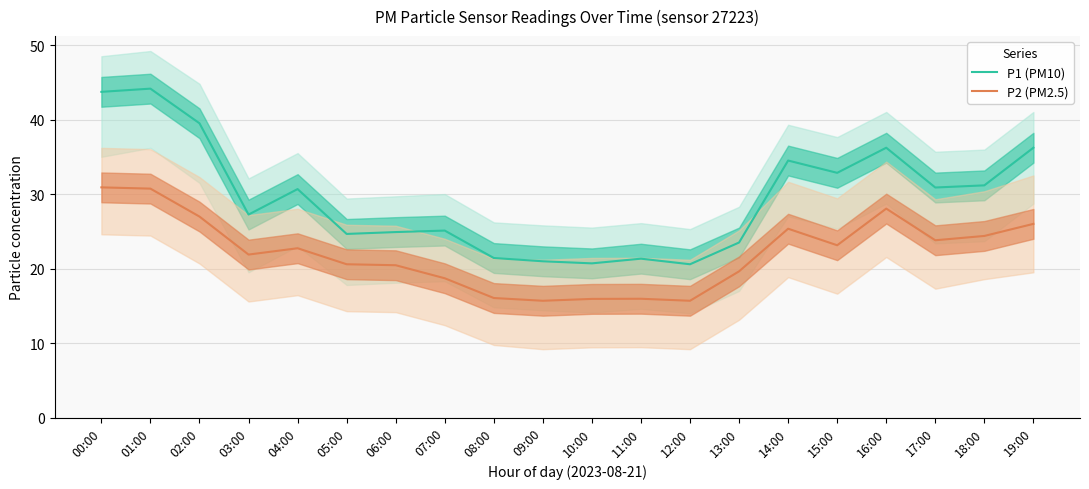

True or false: P1 (PM10) and P2 (PM2.5) intersect in this chart.

False